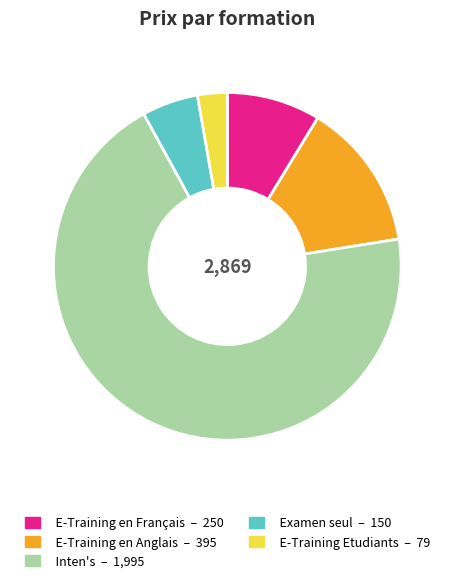

What is the smallest slice in the pie chart?

E-Training Etudiants